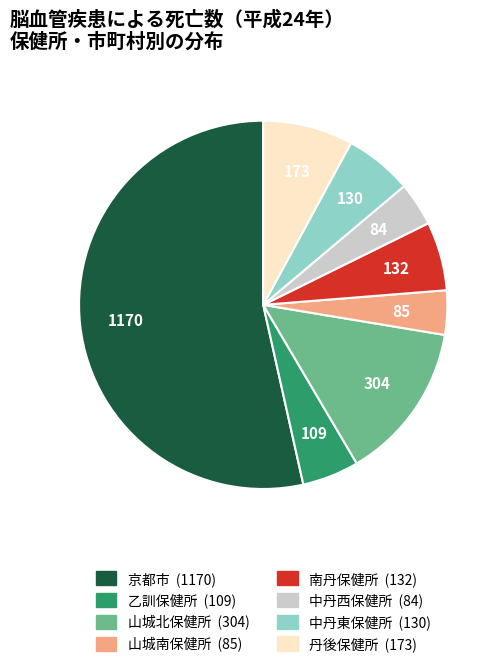

How many segments does this pie chart have?

8